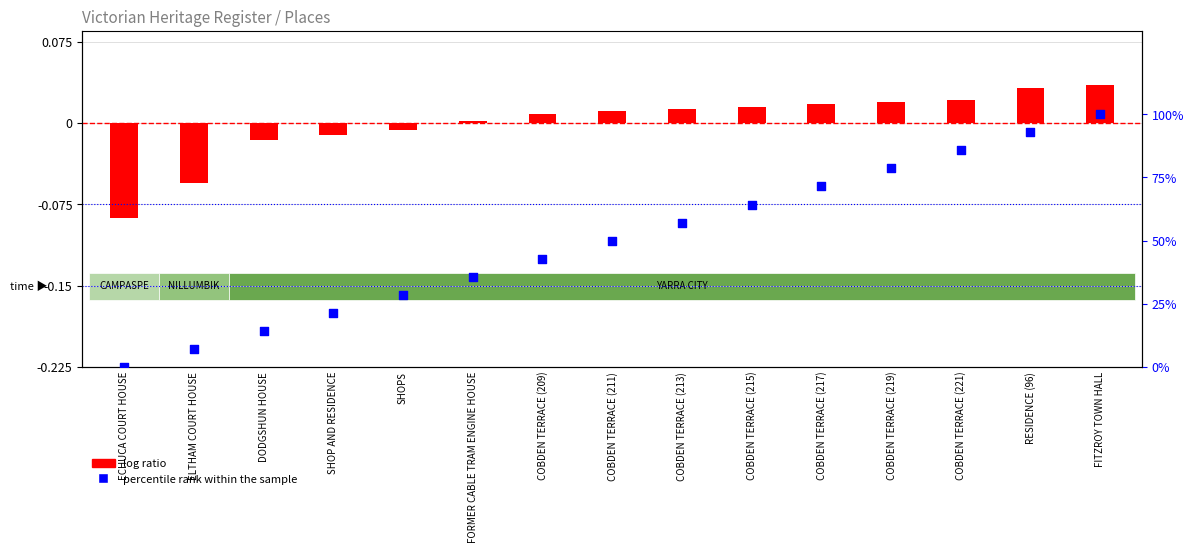

What are all the series names shown in the legend?

log ratio, percentile rank within the sample